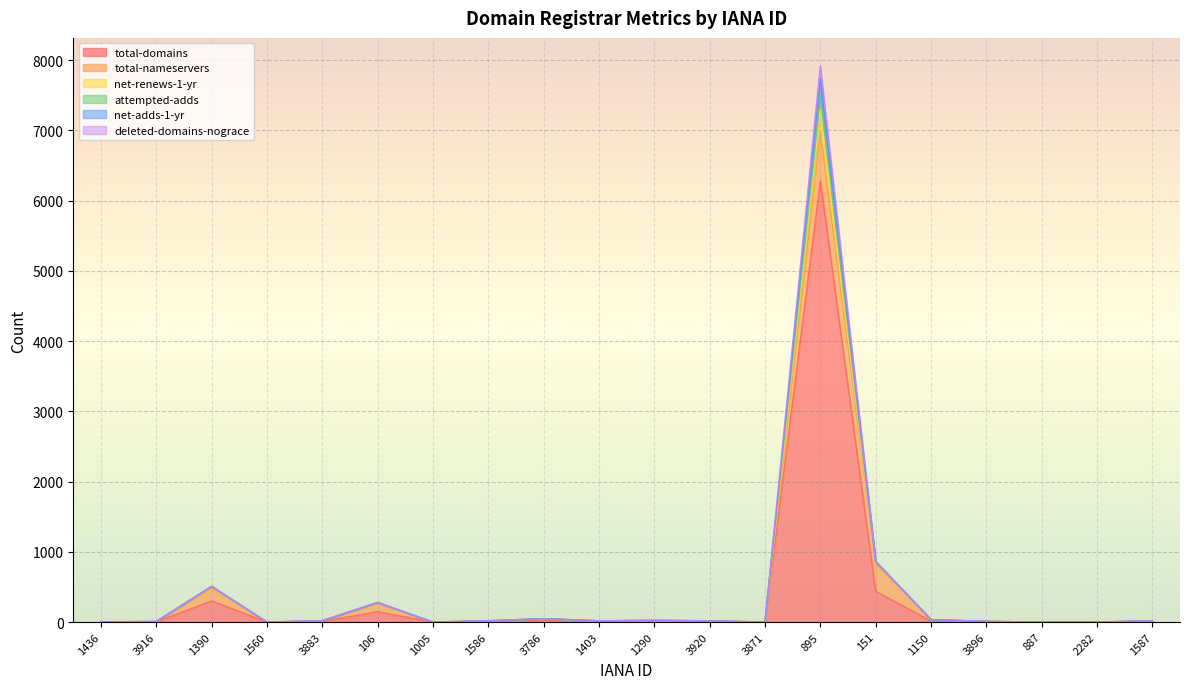

What are all the series names shown in the legend?

total-domains, total-nameservers, net-renews-1-yr, attempted-adds, net-adds-1-yr, deleted-domains-nograce